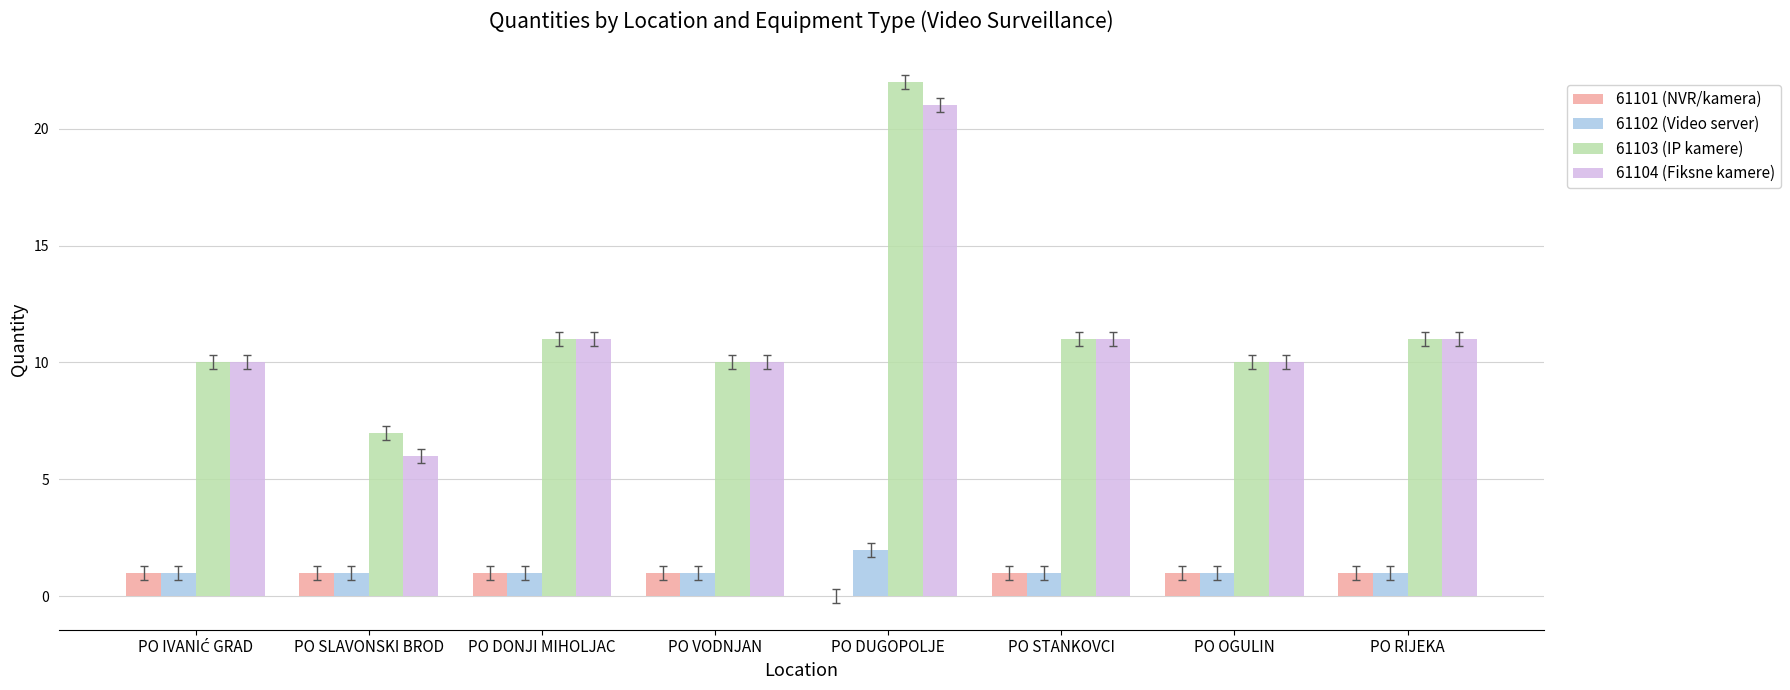

What are all the series names shown in the legend?

61101 (NVR/kamera), 61102 (Video server), 61103 (IP kamere), 61104 (Fiksne kamere)